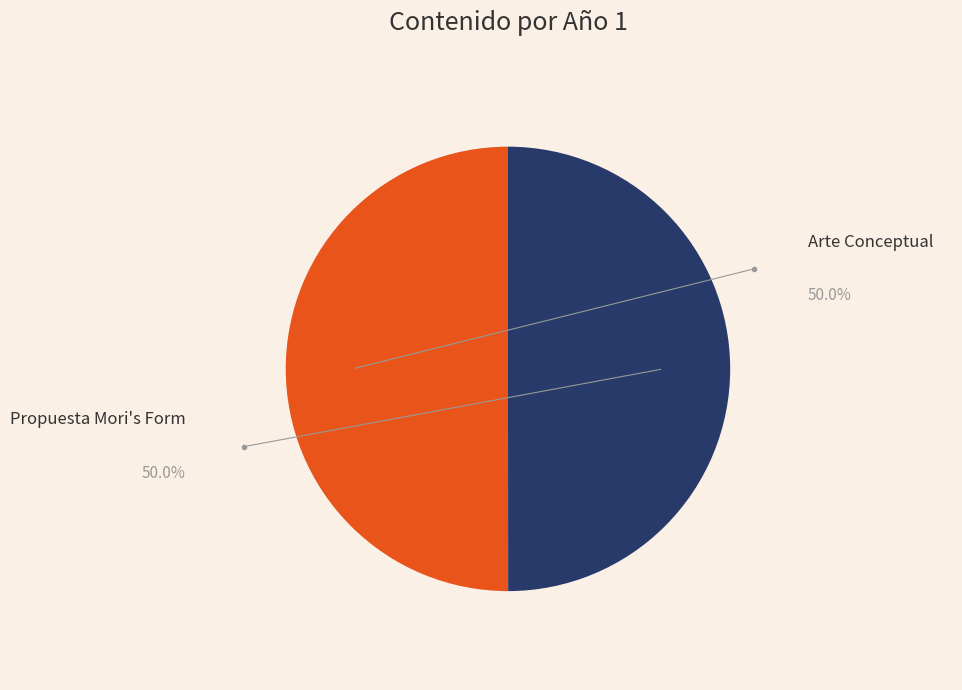

Rank the categories by value from lowest to highest.

Propuesta Mori's Form, Arte Conceptual